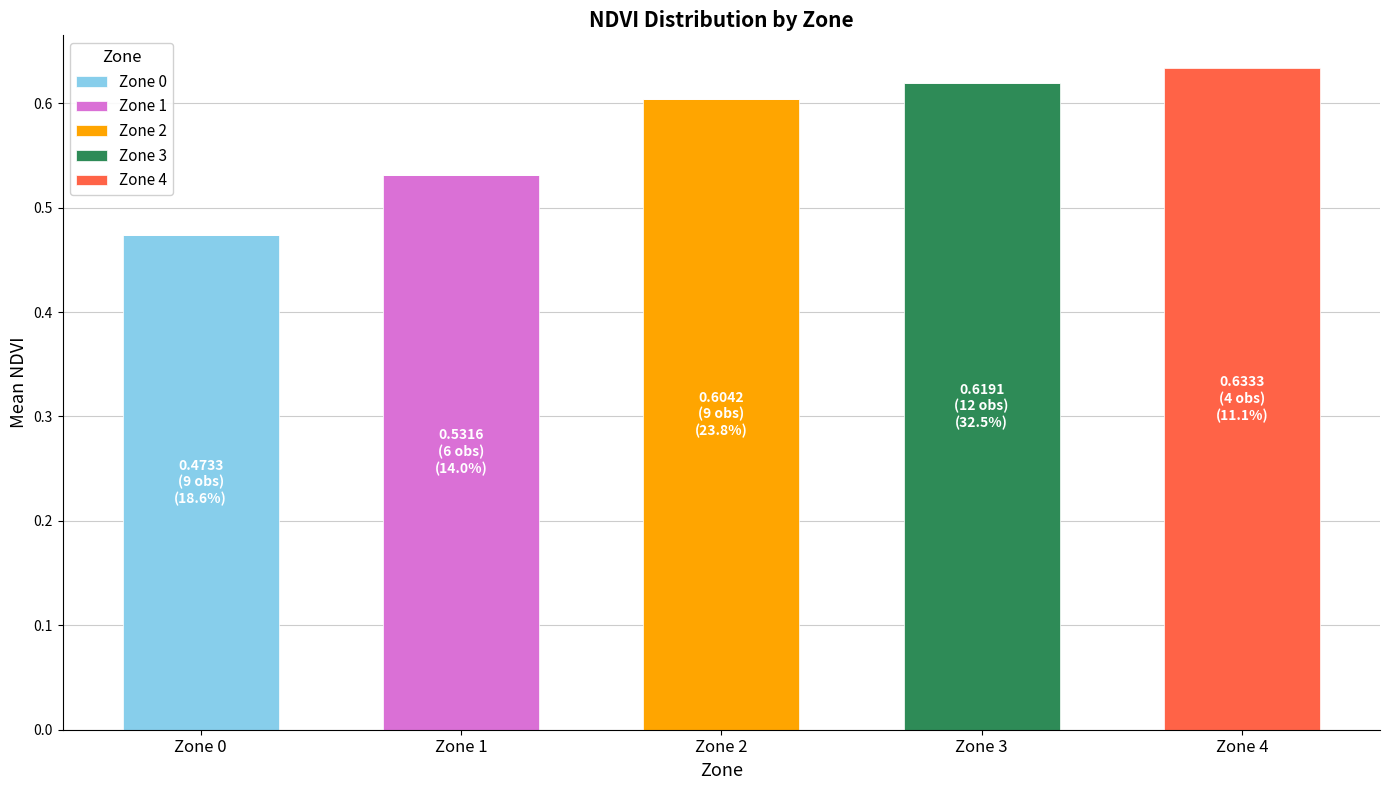

Are the bars grouped side by side (vs. stacked)?

No